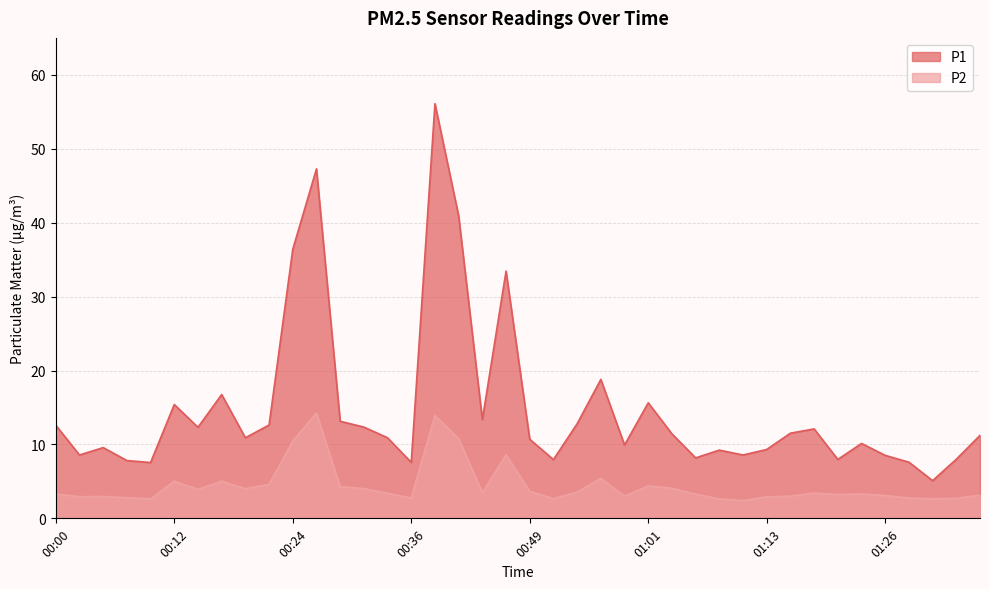

Reading right to left, transcribe all the data shown in this chart.

P1: 11.2	8.0	5.1	7.6	8.5	10.1	8.0	12.1	11.5	9.3	8.6	9.2	8.2	11.4	15.6	9.9	18.8	12.8	8.0	10.7	33.5	13.3	40.9	56.1	7.6	10.9	12.3	13.1	47.3	36.4	12.6	10.9	16.8	12.3	15.4	7.5	7.8	9.6	8.6	12.6
P2: 3.1	2.7	2.6	2.8	3.1	3.3	3.2	3.4	3.0	2.9	2.4	2.6	3.3	4.1	4.4	3.0	5.4	3.5	2.7	3.6	8.6	3.5	10.8	13.9	2.8	3.4	4.0	4.3	14.2	10.4	4.6	4.0	5.0	3.9	5.0	2.6	2.8	3.0	2.9	3.3